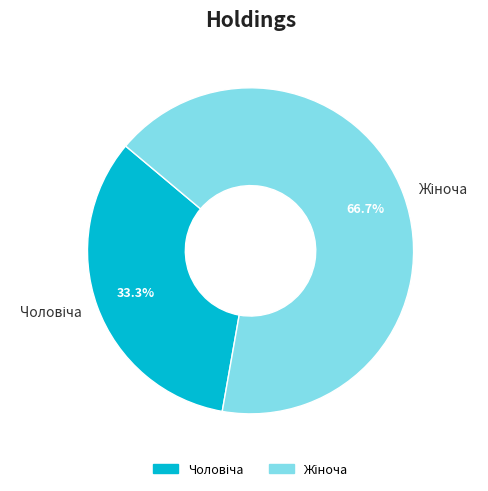

Is there any slice that represents more than half of the pie?

Yes